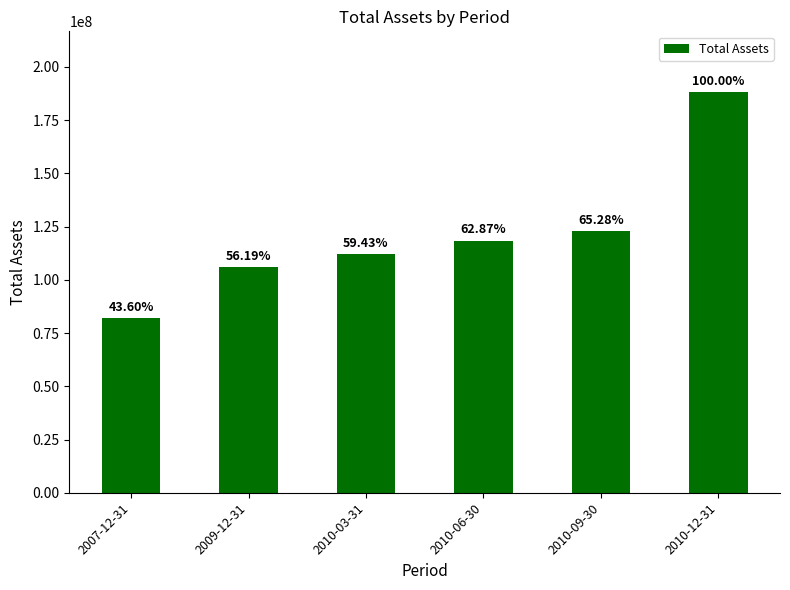

Which has a higher value, 2009-12-31 or 2007-12-31?

2009-12-31